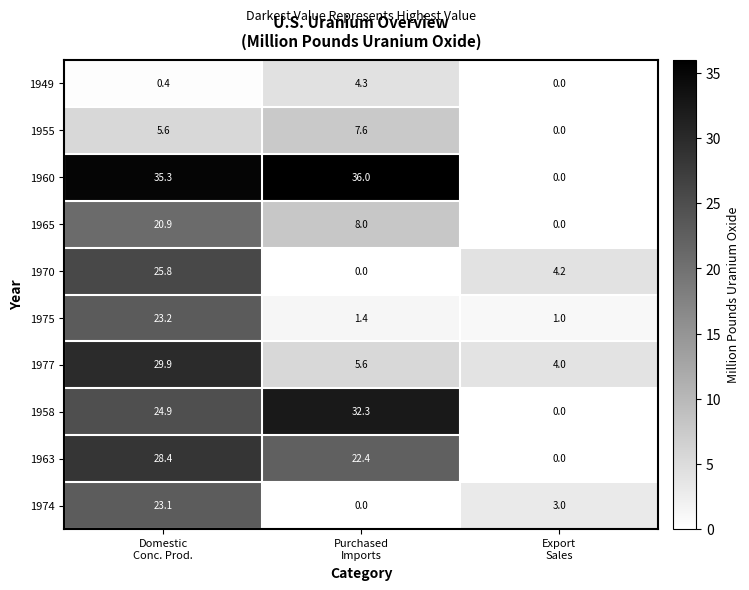

Which series has the widest spread of values?

1960